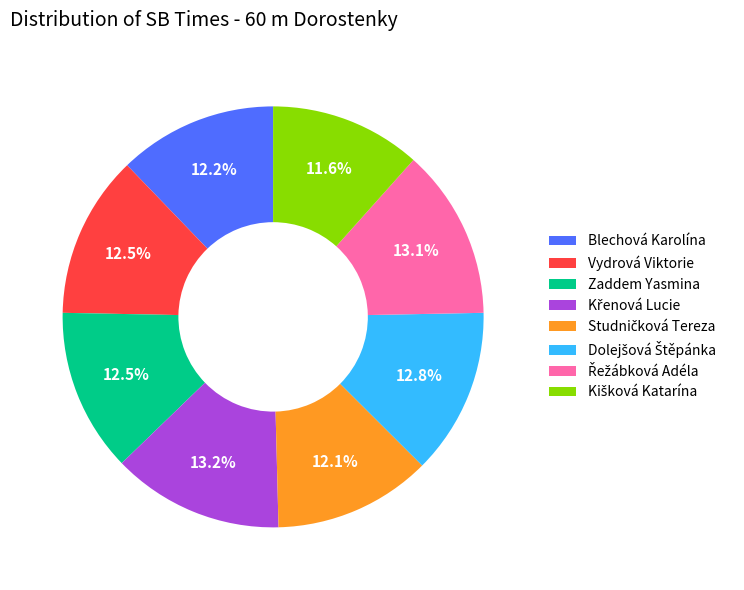

How much of the chart is everything except Zaddem Yasmina?

87.5%